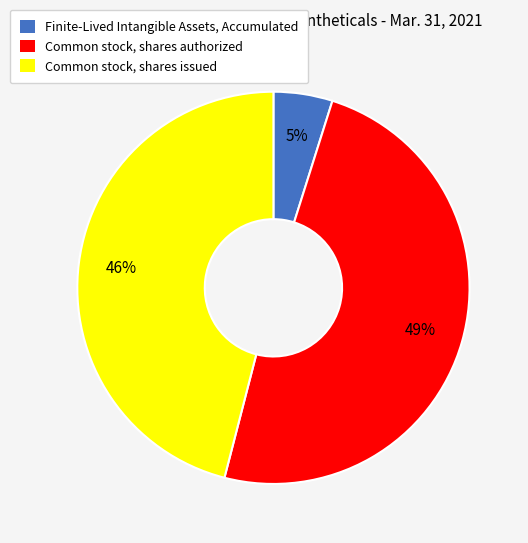

Rank the categories by value from lowest to highest.

Finite-Lived Intangible Assets, Accumulated, Common stock, shares issued, Common stock, shares authorized